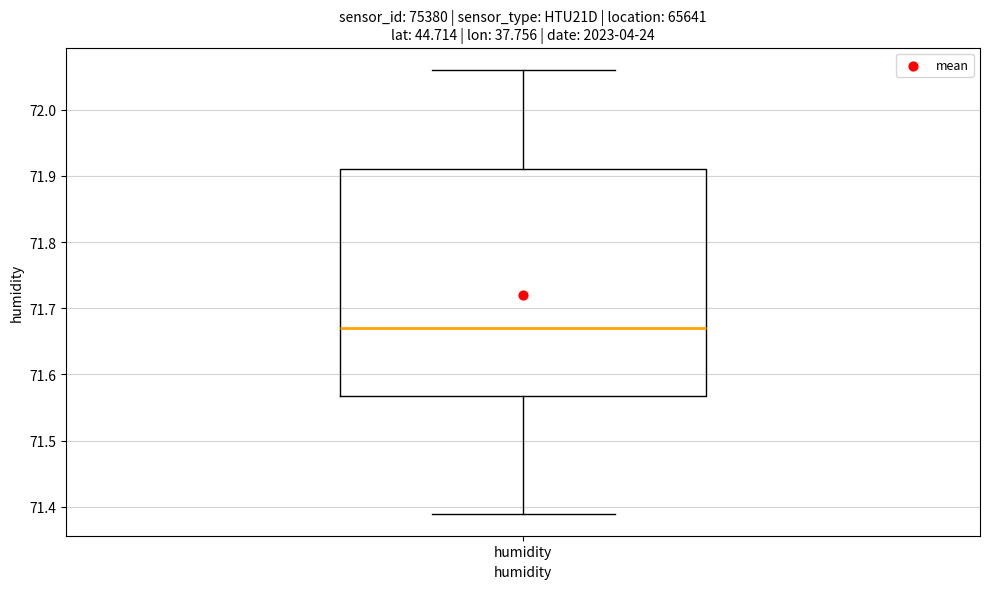

Read this box plot against the y-axis: the position of the median line, the range covered by the box, and the ends of both whiskers. The values are not printed on the chart, so give them approximately, as read against the axis.

median 71.67, box 71.57 to 71.91, whiskers 71.39 to 72.06